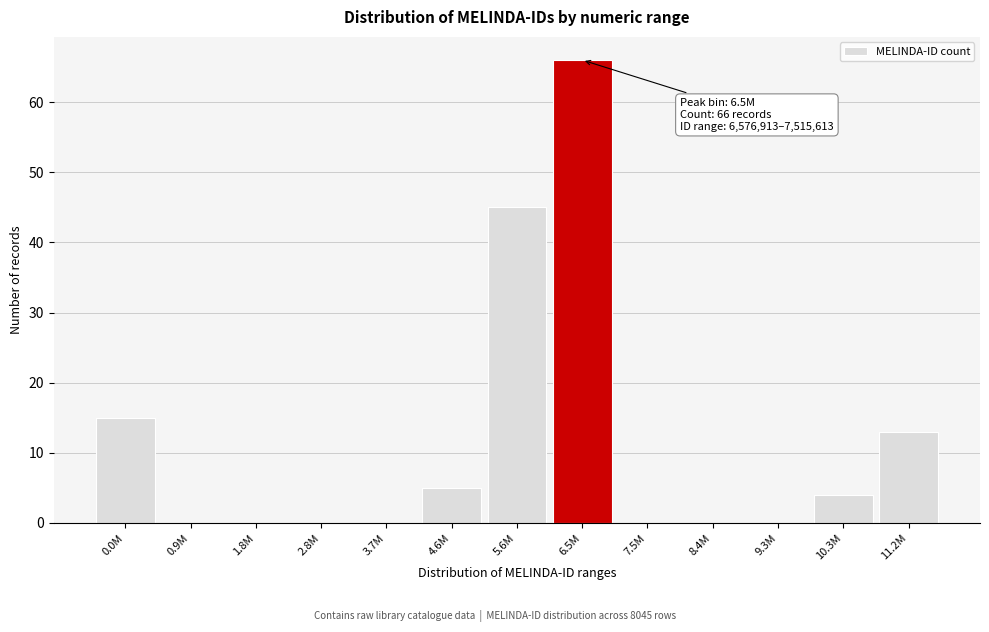

Reading left to right, list all the values displayed in this chart.

0.0M=15	0.9M=0	1.8M=0	2.8M=0	3.7M=0	4.6M=5	5.6M=45	6.5M=66	7.5M=0	8.4M=0	9.3M=0	10.3M=4	11.2M=13